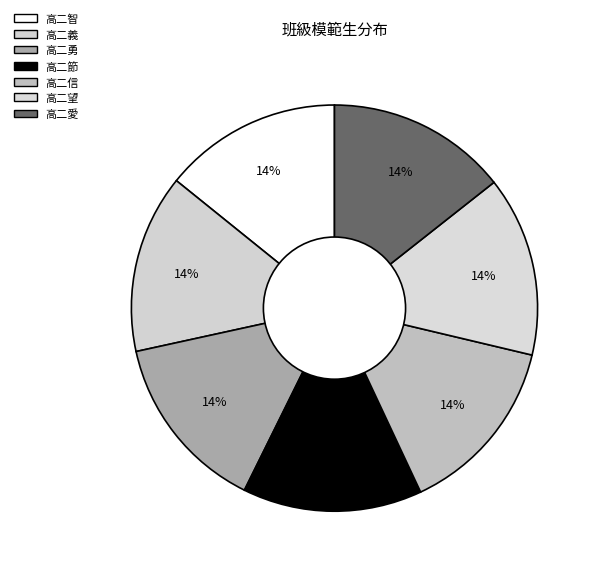

What portion of the pie excludes 高二義?

85.8%